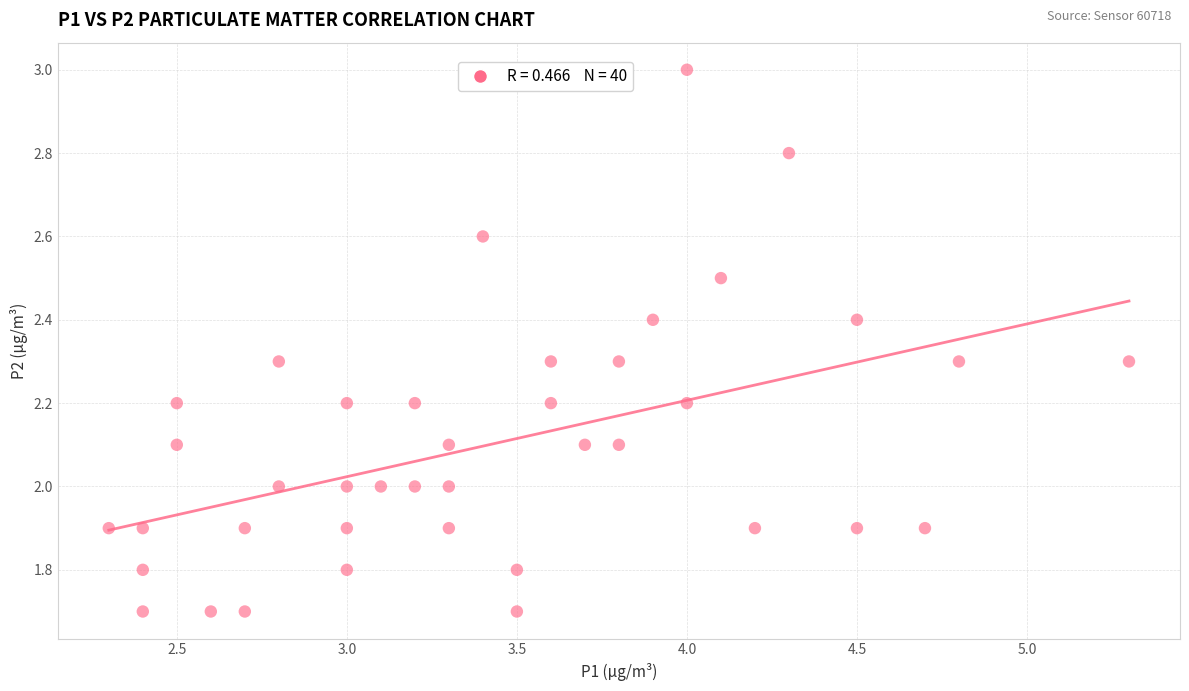

What is the range of X values (max minus min)?

3.0